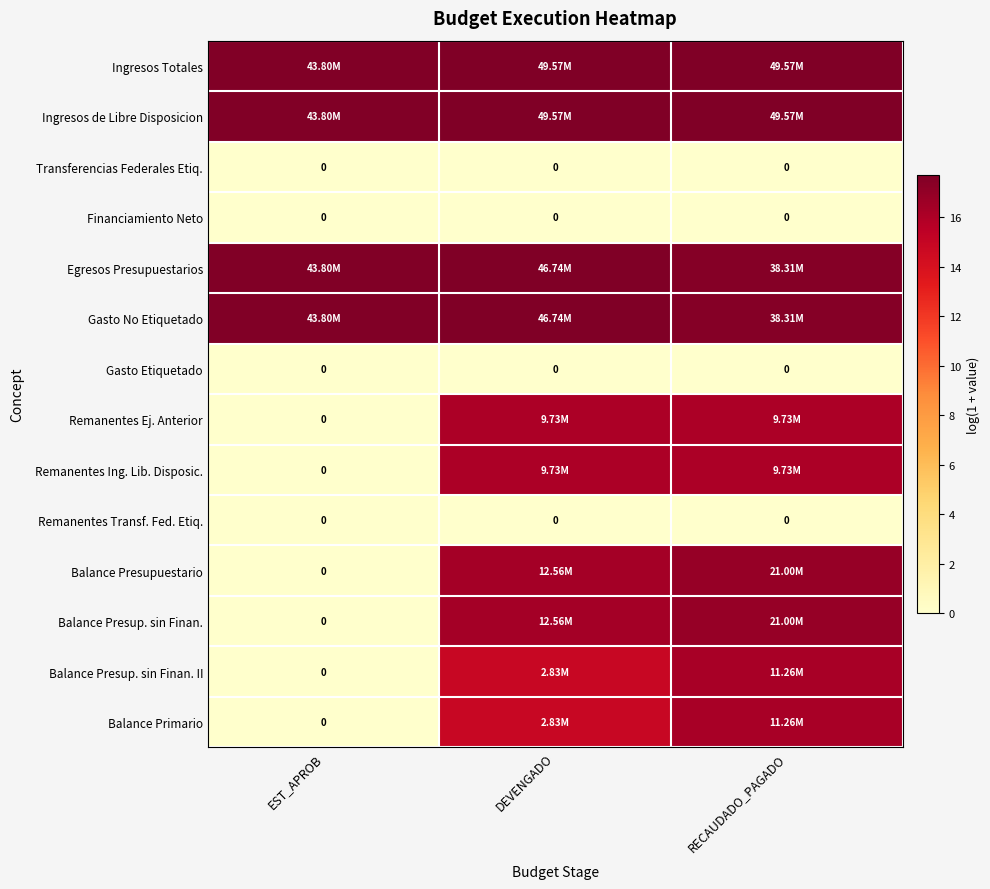

Between DEVENGADO and RECAUDADO_PAGADO, which series saw the biggest shift?

Balance Presup. sin Finan. II